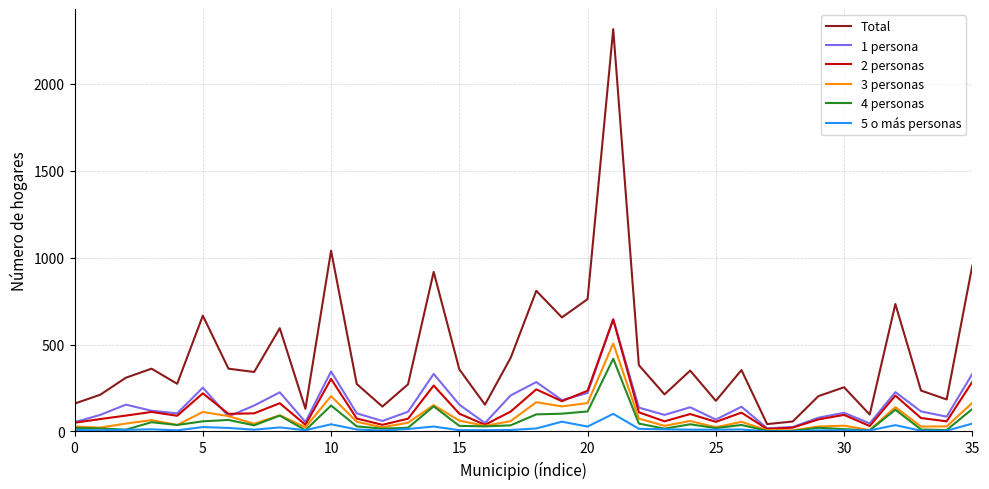

What is the maximum value for Total?

2315